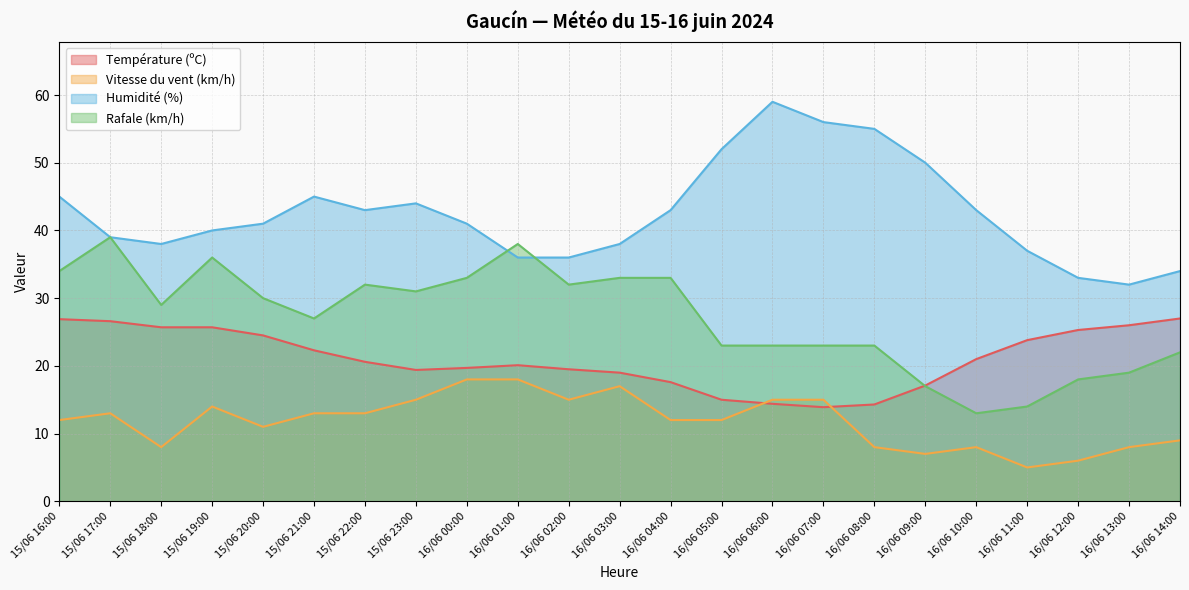

Reading left to right, transcribe all the data shown in this chart.

Température (ºC): 26.9	26.6	25.7	25.7	24.5	22.3	20.6	19.4	19.7	20.1	19.5	19.0	17.6	15.0	14.4	13.9	14.3	17.1	21.0	23.8	25.3	26.0	27.0
Vitesse du vent (km/h): 12.0	13.0	8.0	14.0	11.0	13.0	13.0	15.0	18.0	18.0	15.0	17.0	12.0	12.0	15.0	15.0	8.0	7.0	8.0	5.0	6.0	8.0	9.0
Humidité (%): 45.0	39.0	38.0	40.0	41.0	45.0	43.0	44.0	41.0	36.0	36.0	38.0	43.0	52.0	59.0	56.0	55.0	50.0	43.0	37.0	33.0	32.0	34.0
Rafale (km/h): 34.0	39.0	29.0	36.0	30.0	27.0	32.0	31.0	33.0	38.0	32.0	33.0	33.0	23.0	23.0	23.0	23.0	17.0	13.0	14.0	18.0	19.0	22.0